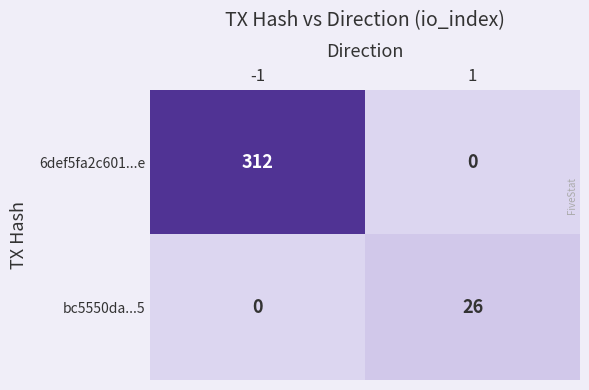

Reading left to right, what are all the values shown in this chart?

6def5fa2c601...e: 312	0
bc5550da...5: 0	26